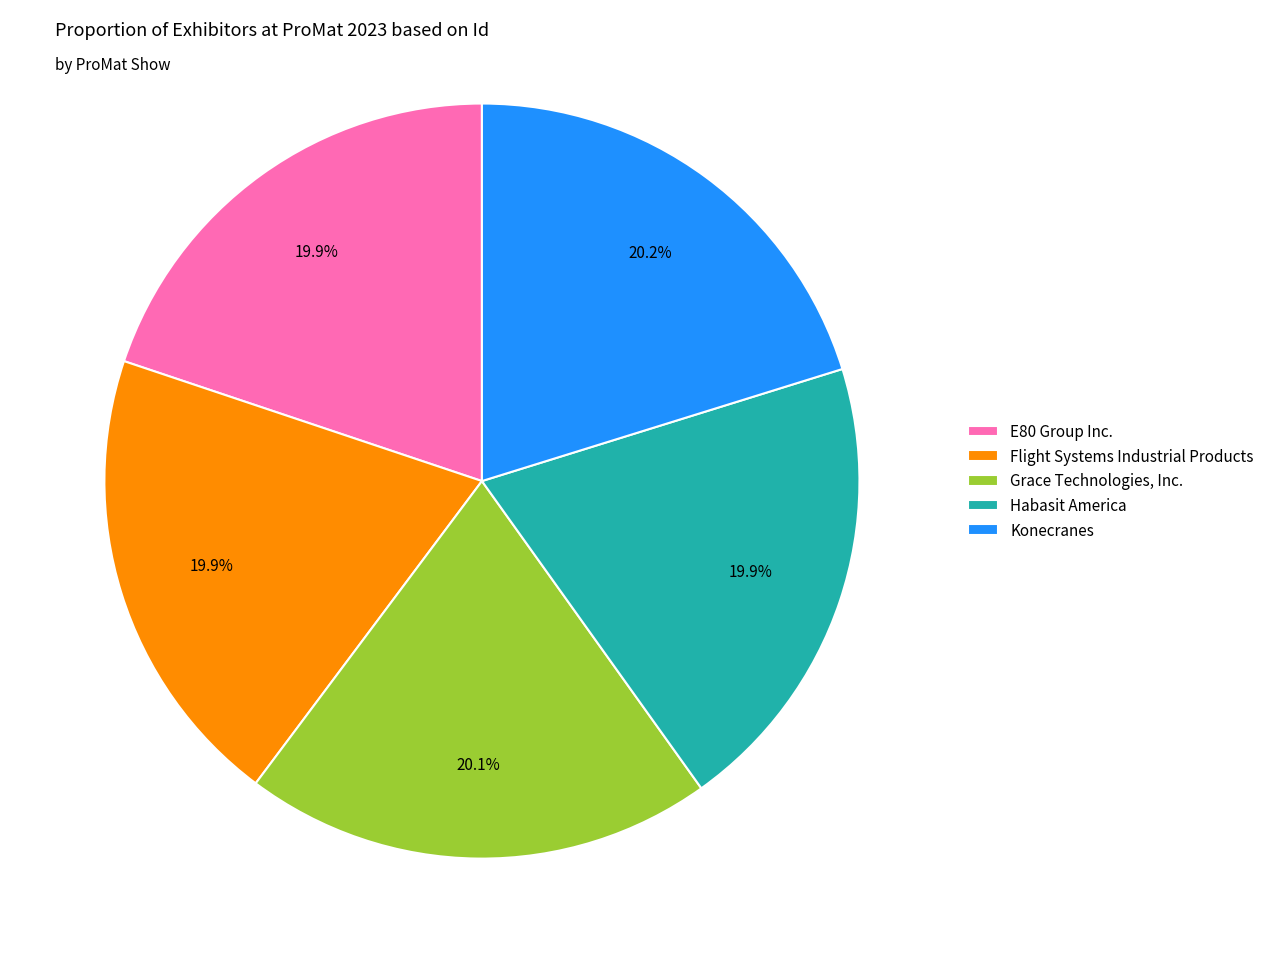

Do Flight Systems Industrial Products and Habasit America together represent more than half of the pie?

No